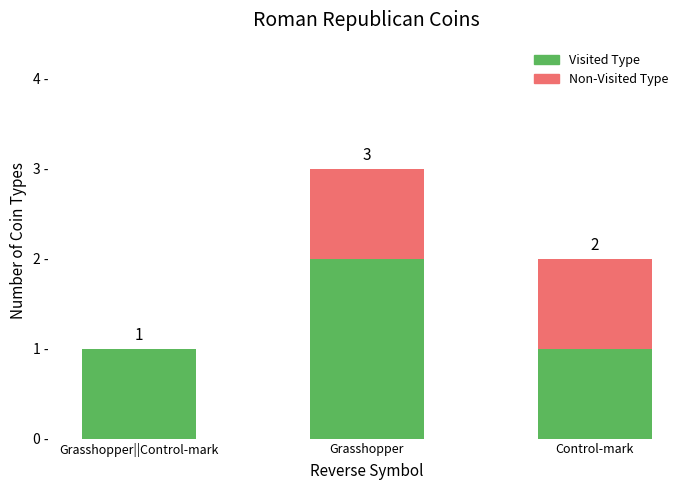

What are all the series names shown in the legend?

Visited Type, Non-Visited Type